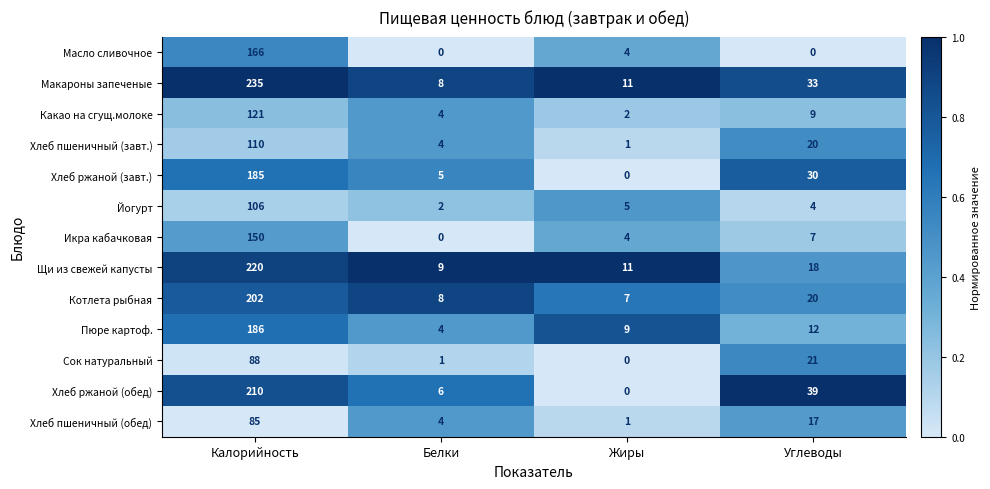

Is it true that Хлеб пшеничный (обед) equals 1 at Жиры?

True